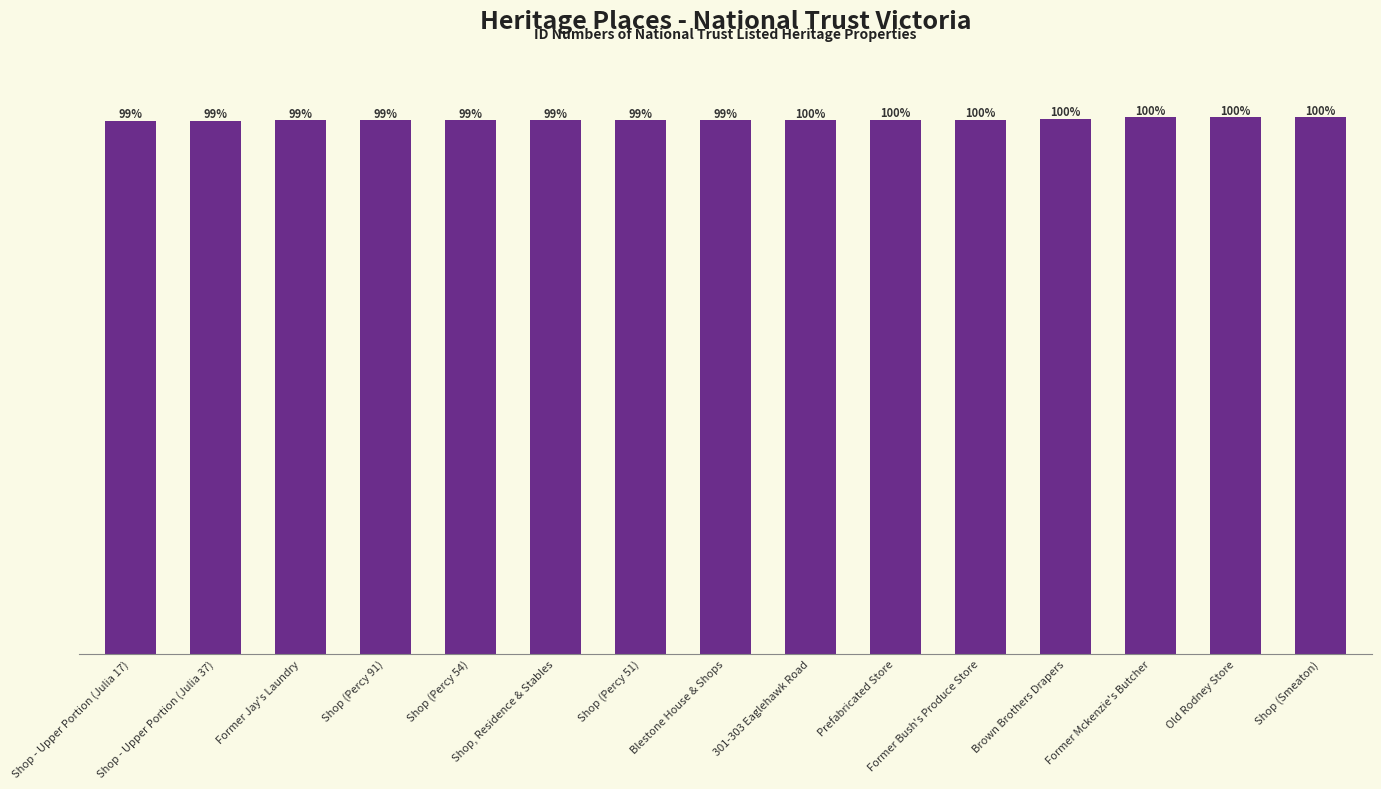

Does the chart contain any negative values?

No